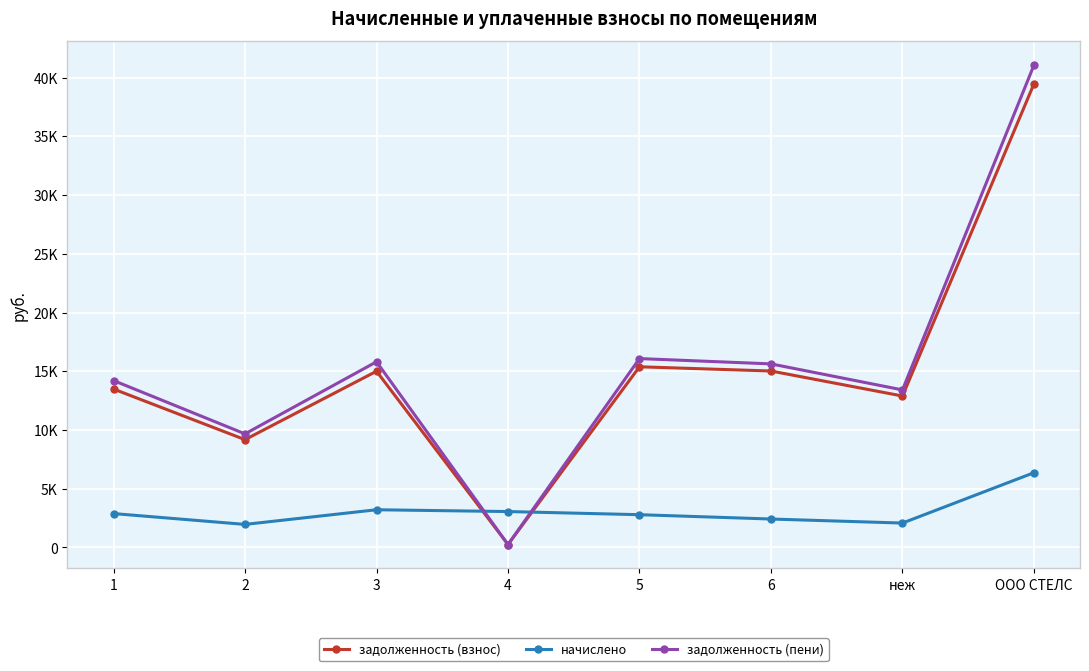

What is the minimum value shown in the chart?

254.9